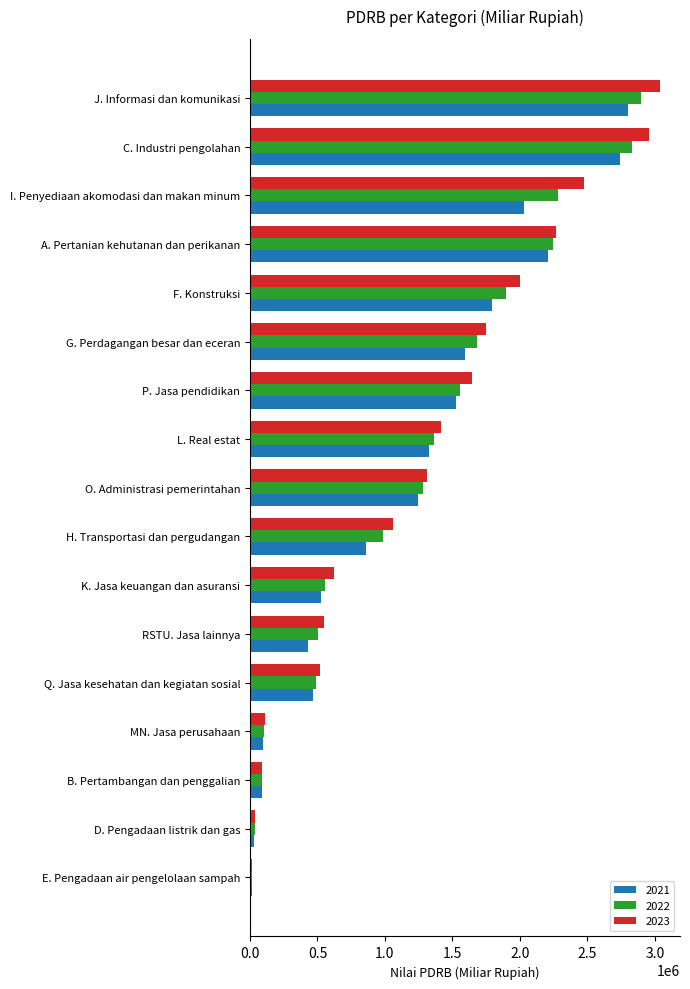

How many series are shown in this chart?

3